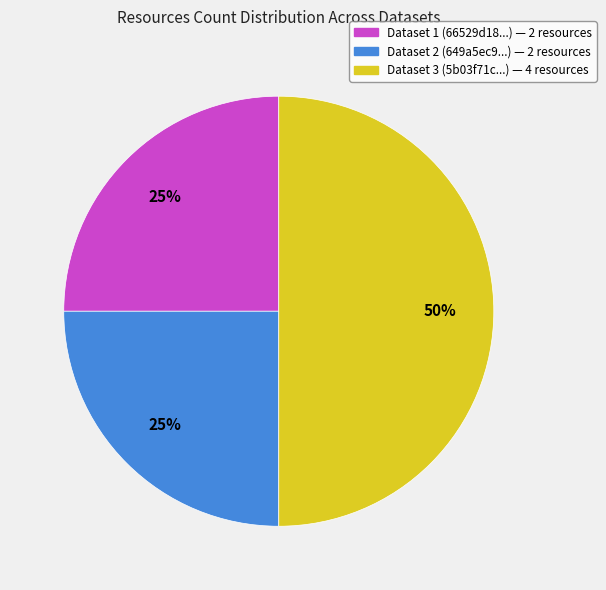

To the nearest percent, what is the difference between the largest and smallest slice percentages?

25%